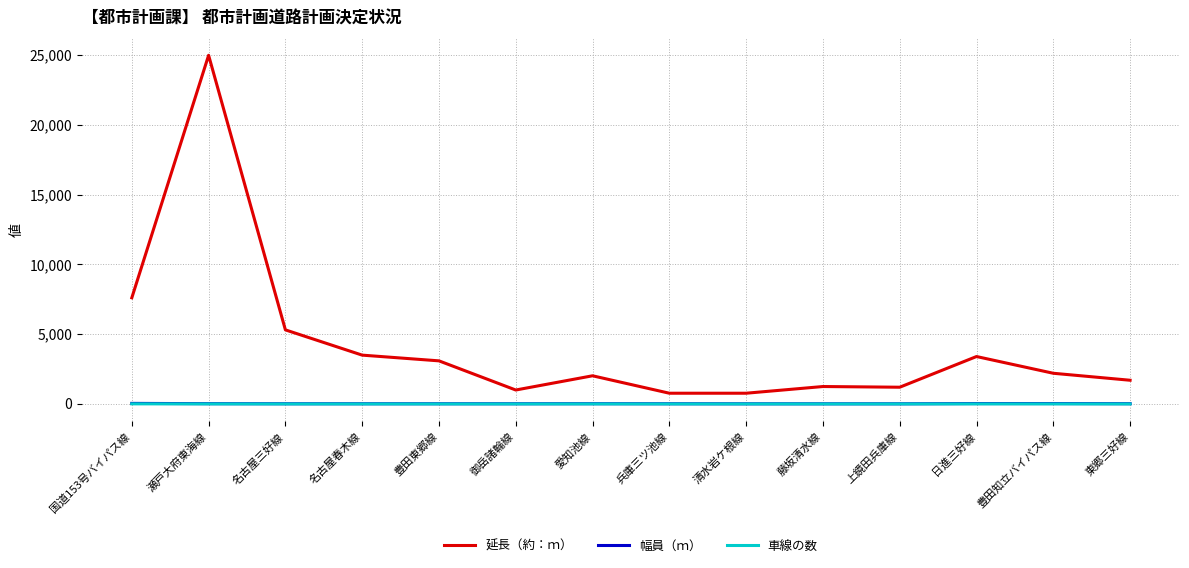

The 延長（約：ｍ） series shows 3500 at 名古屋春木線. True or false?

True